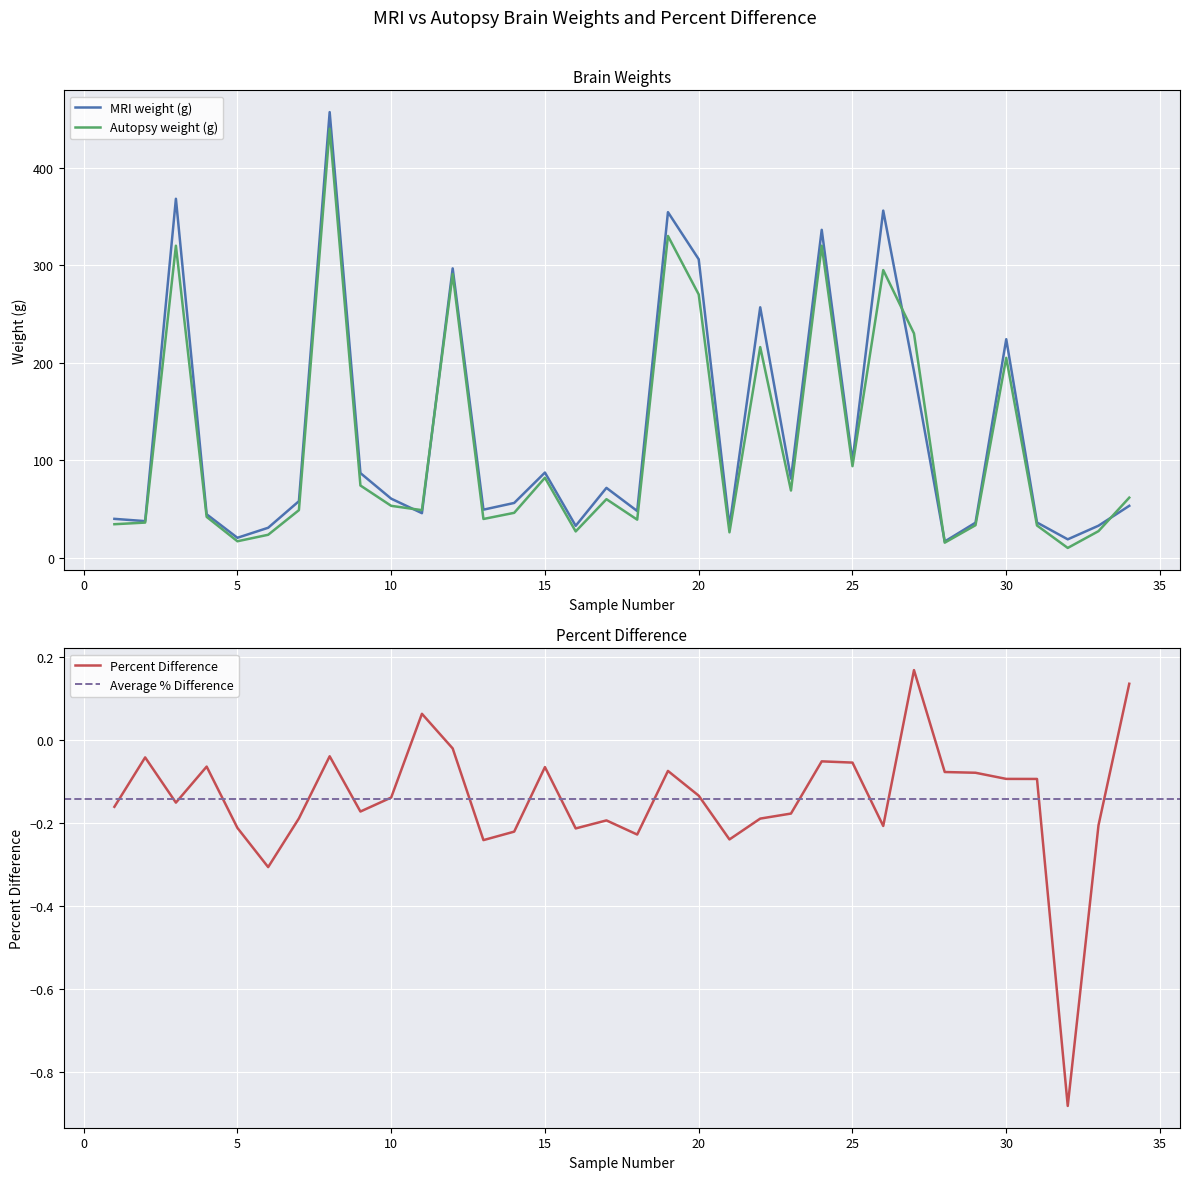

Reading left to right, what are all the values shown in this chart?

MRI weight (g): 39.8	37.5	368.1	44.5	20.4	30.7	57.9	457.0	86.8	60.5	45.6	296.7	49.2	56.1	87.3	32.7	71.6	47.9	354.4	306.1	32.2	256.8	81.1	336.3	98.9	356.0	191.1	16.6	35.9	224.1	36.1	18.8	32.8	53.2
Autopsy weight (g): 34.3	36.0	320.0	41.9	16.8	23.5	48.8	440.0	74.0	53.2	48.8	291.0	39.7	46.0	82.0	26.9	60.0	39.0	330.0	270.0	26.0	216.0	68.9	320.0	93.8	295.0	230.0	15.4	33.3	205.0	33.0	10.0	27.2	61.6
Percent Difference: -0.2	-0.0	-0.2	-0.1	-0.2	-0.3	-0.2	-0.0	-0.2	-0.1	0.1	-0.0	-0.2	-0.2	-0.1	-0.2	-0.2	-0.2	-0.1	-0.1	-0.2	-0.2	-0.2	-0.1	-0.1	-0.2	0.2	-0.1	-0.1	-0.1	-0.1	-0.9	-0.2	0.1